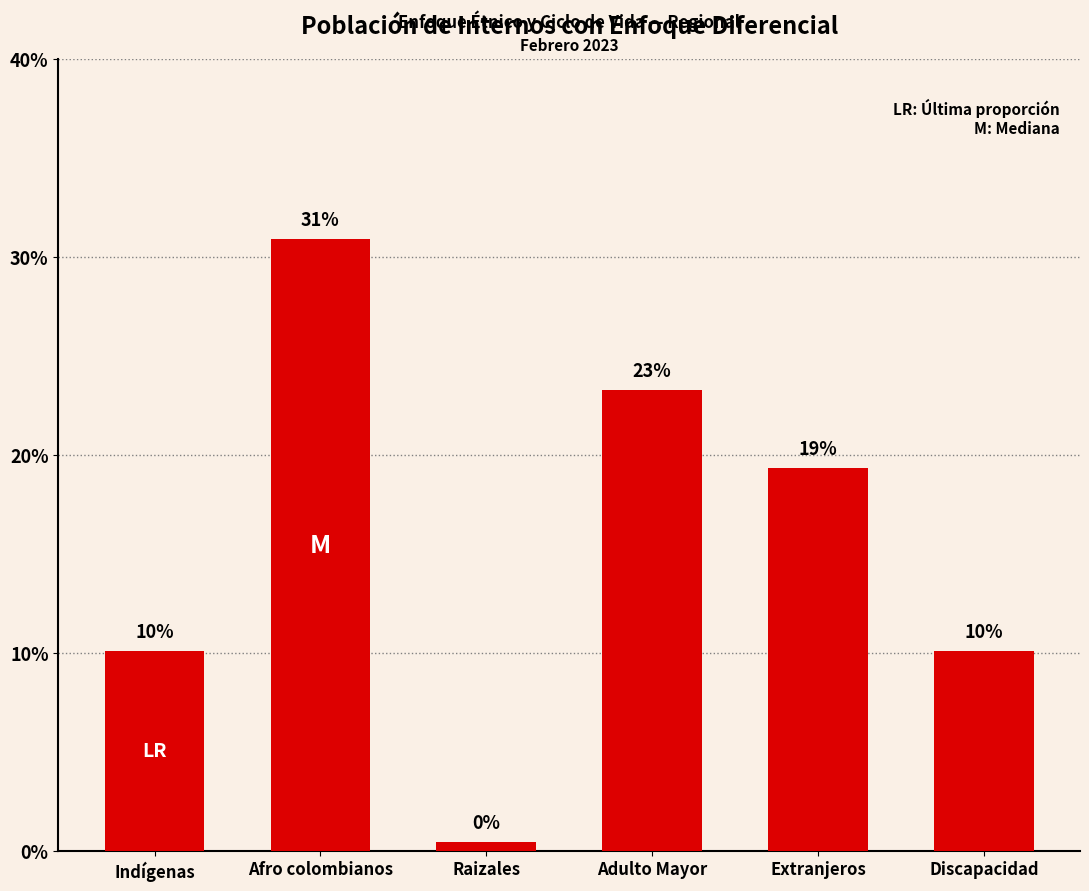

Reading left to right, transcribe all the data shown in this chart.

0.1	0.3	0.0	0.2	0.2	0.1